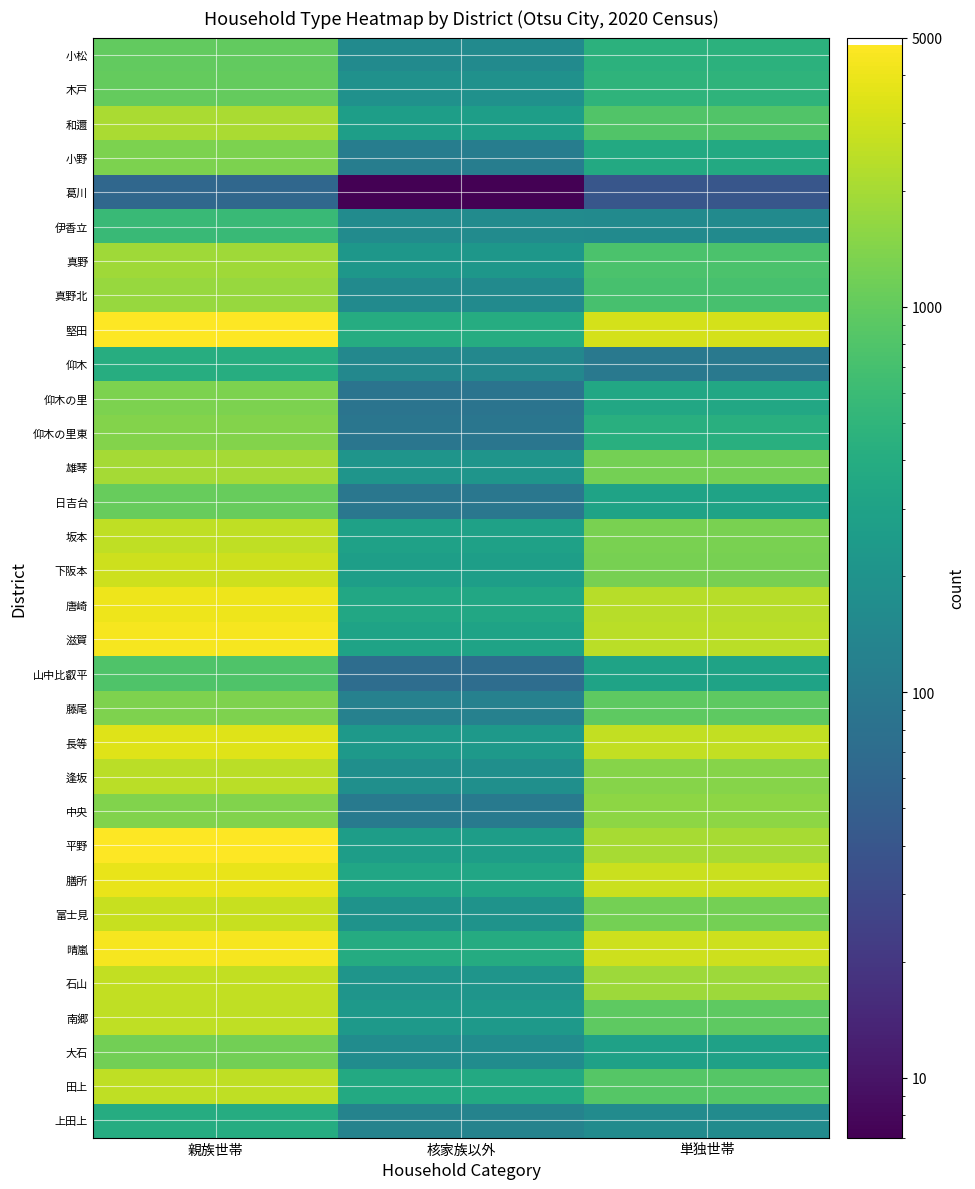

What is the total value across all series at 核家族以外?

6544